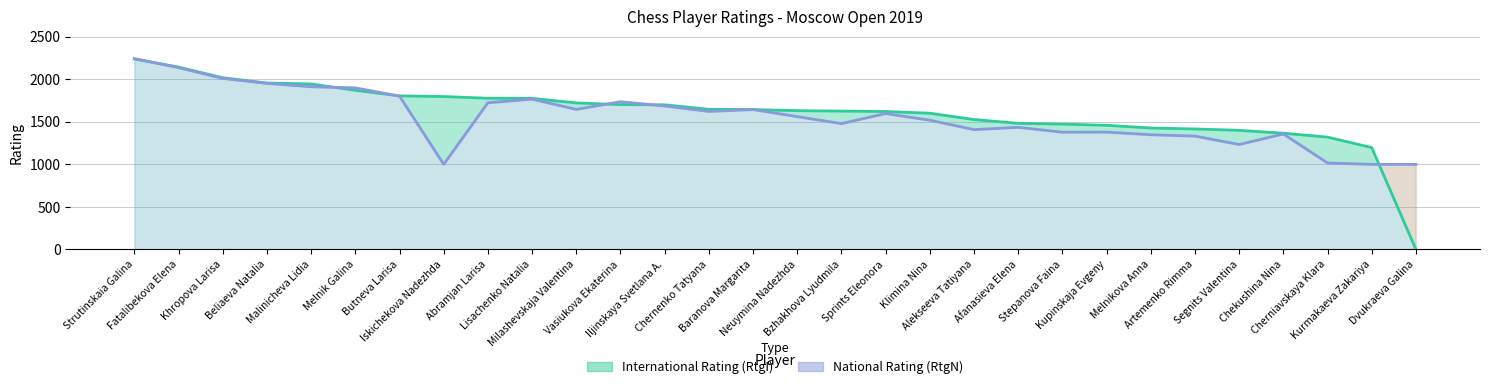

What is the label of the 12th point from the left?

Vasiukova Ekaterina